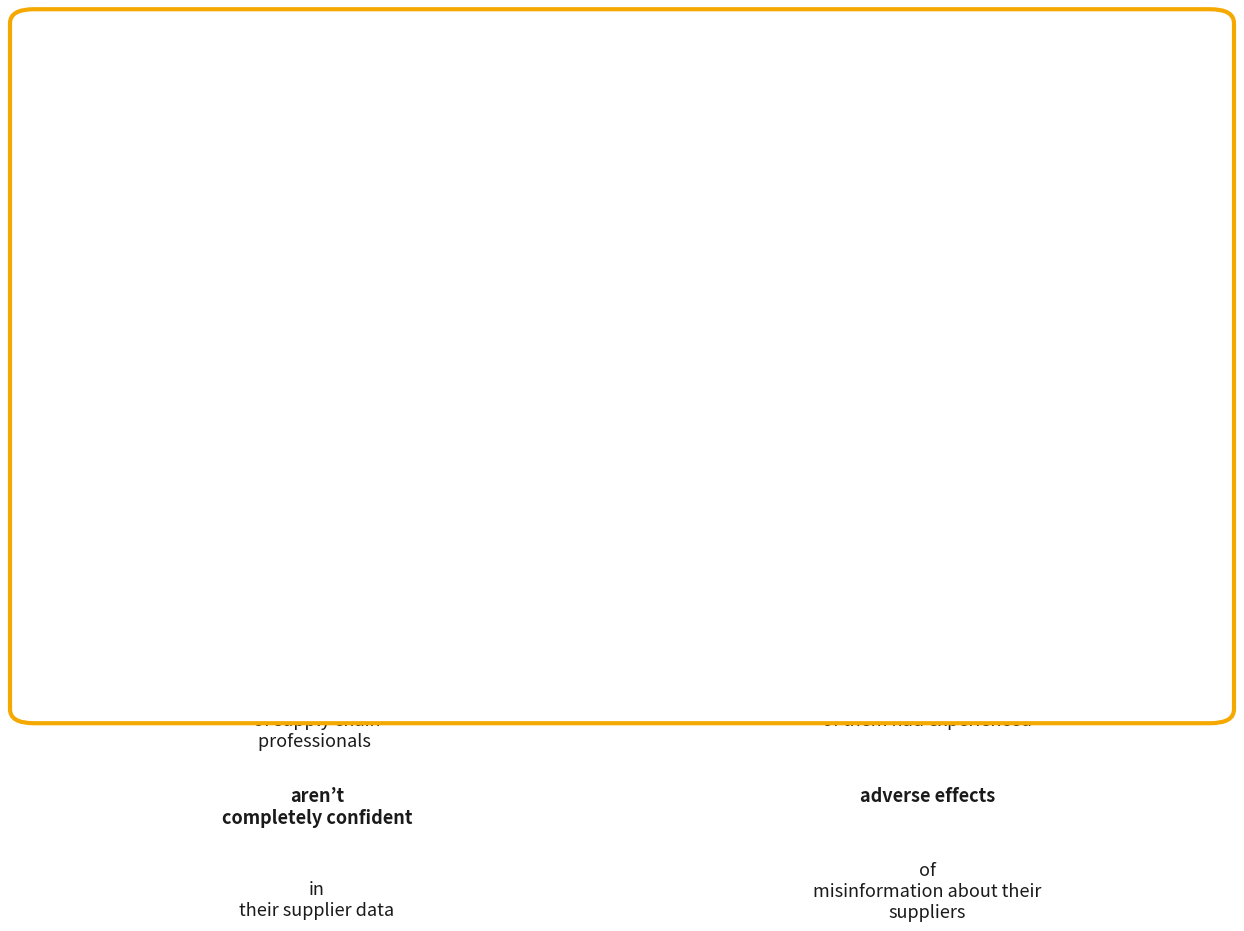

Is it true that minute 0 is 90% of the pie?

False